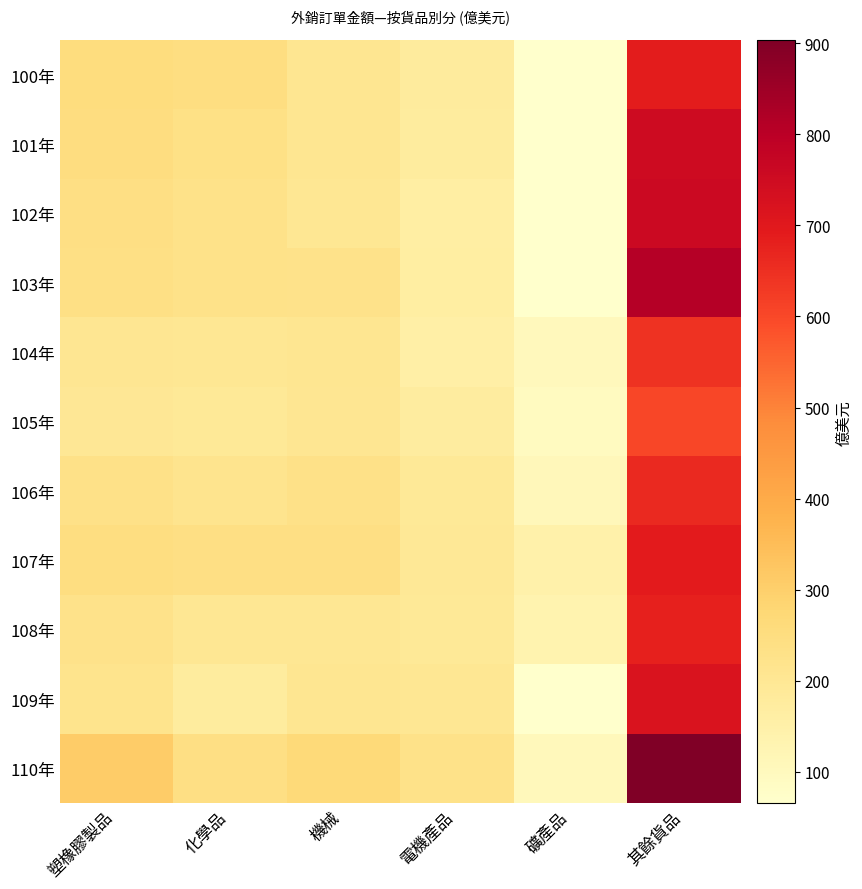

Between 塑橡膠製品 and 礦產品, which is larger?

塑橡膠製品